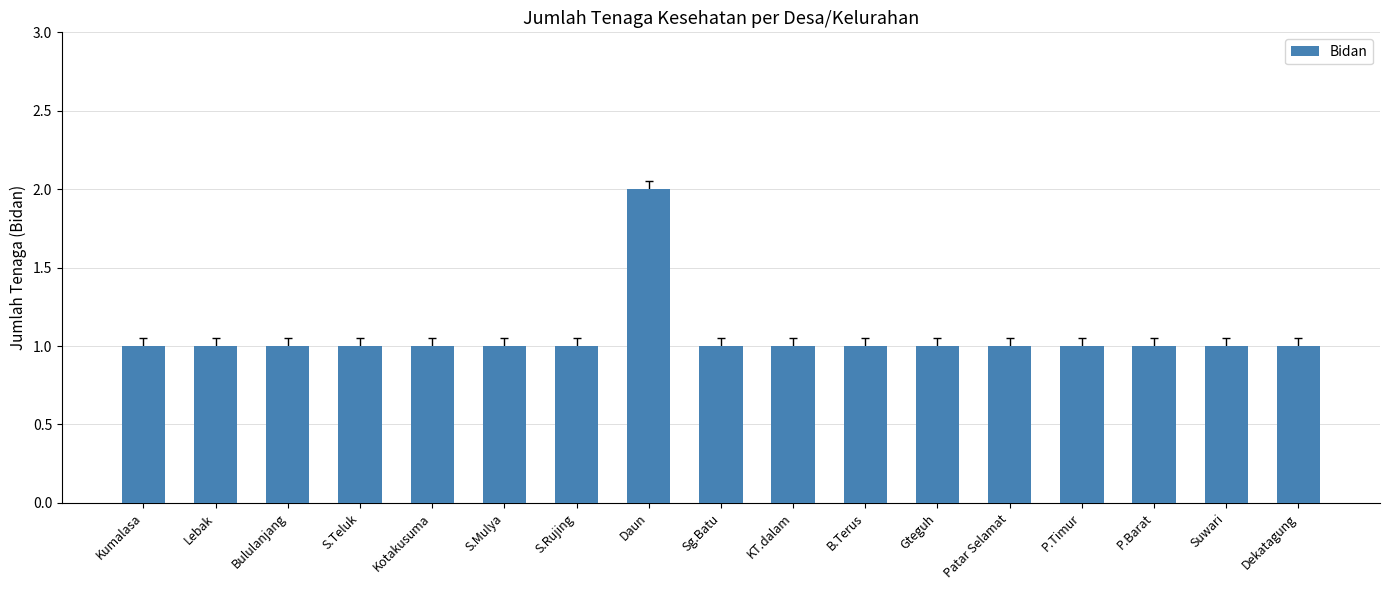

What is the sum of all values?

18